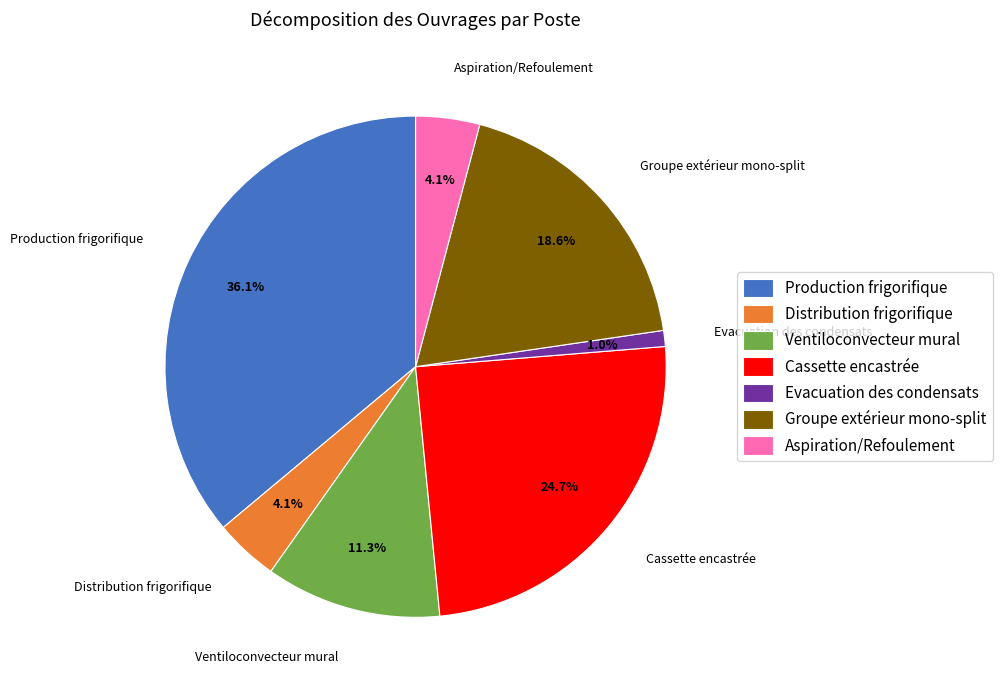

To the nearest percent, what is the combined percentage of Cassette encastrée and Production frigorifique?

61%